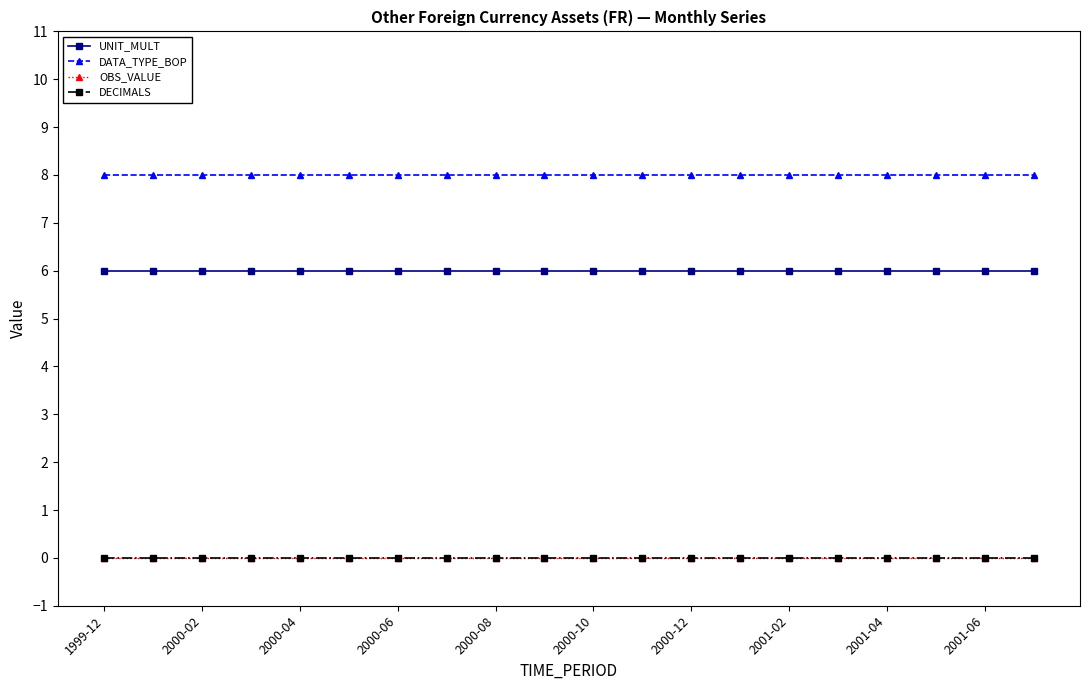

Is this an area chart (filled region under the line)?

No